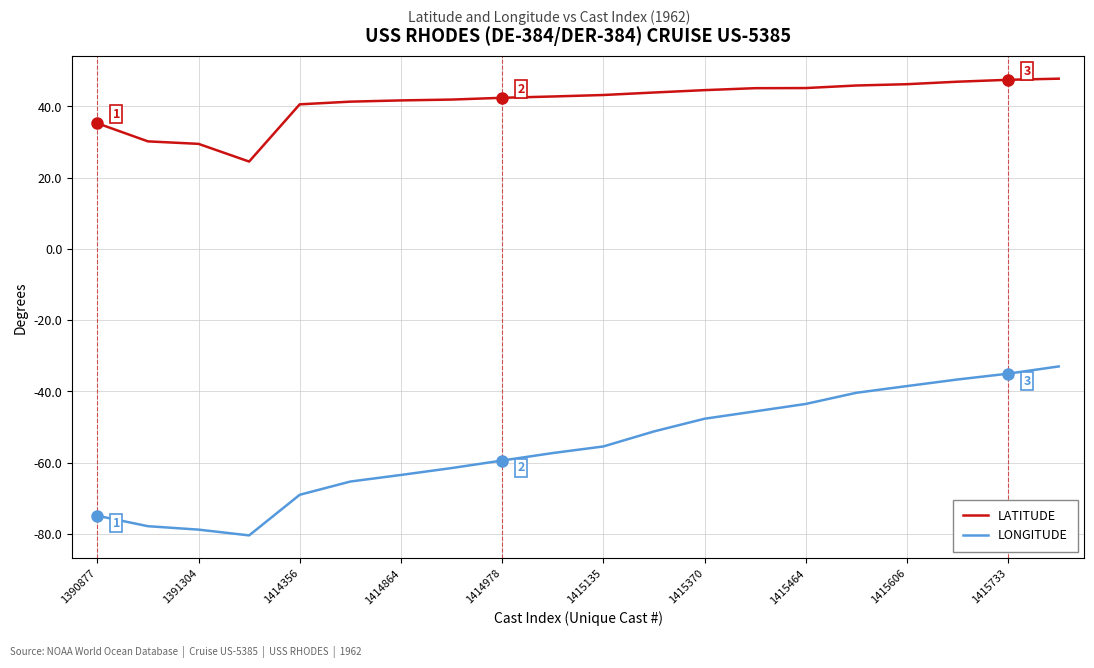

True or false: LONGITUDE and LATITUDE intersect in this chart.

False